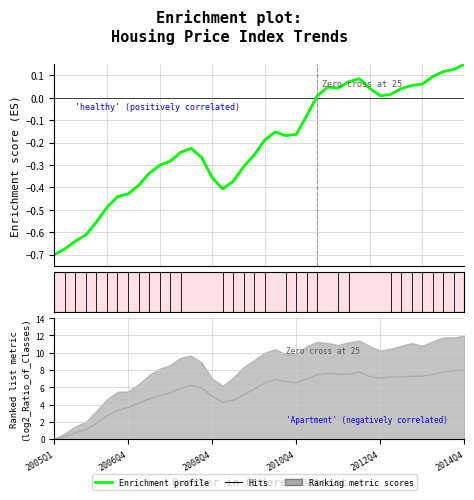

Count the number of categories in the chart.

40